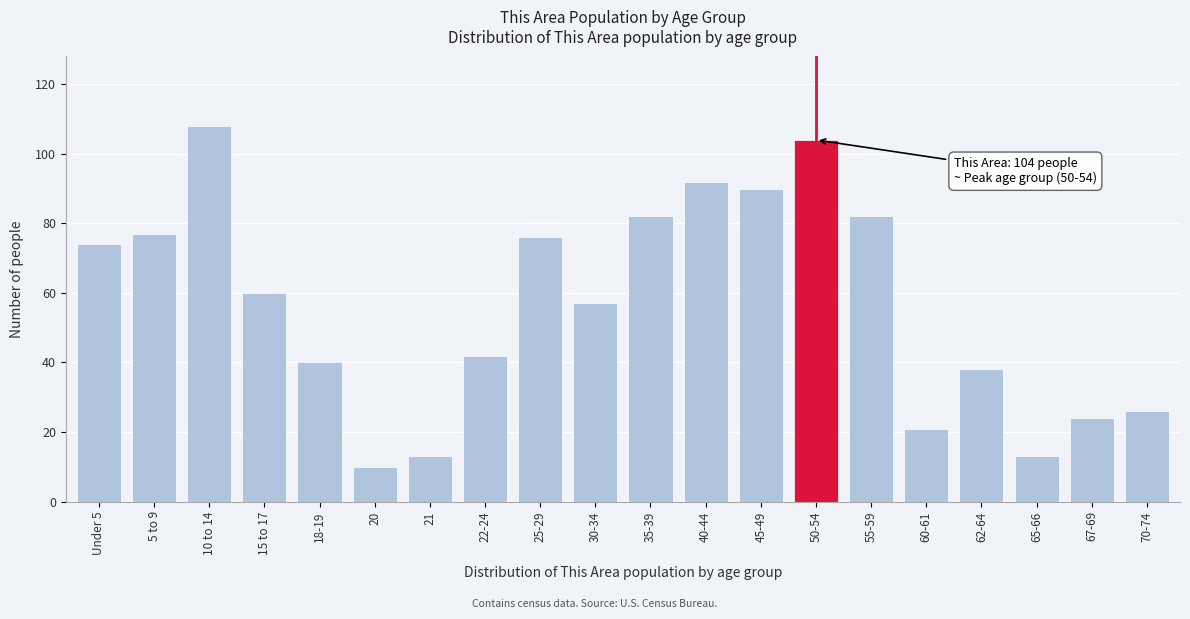

Reading left to right, extract all data points from this chart.

74	77	108	60	40	10	13	42	76	57	82	92	90	104	82	21	38	13	24	26